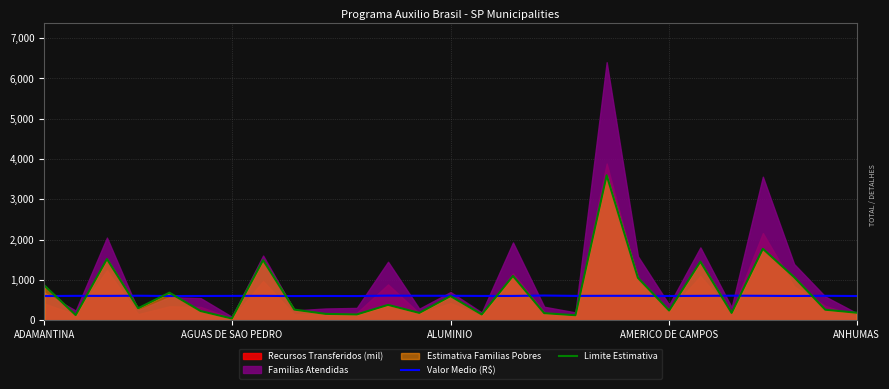

At which category is the sum across all series the highest?

18